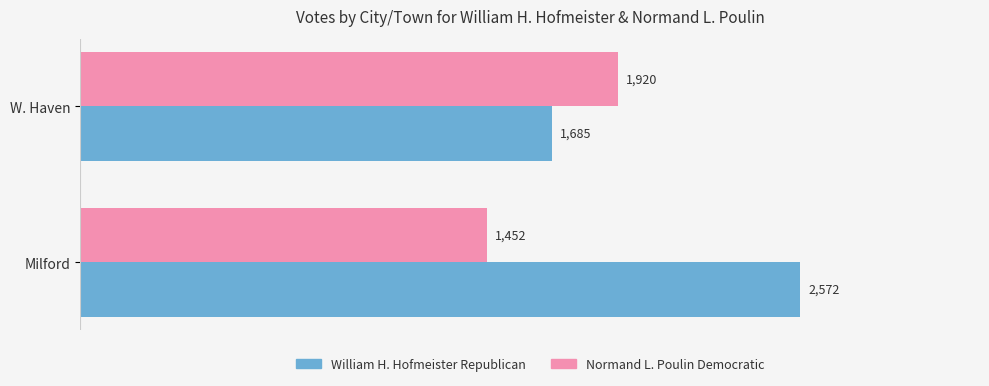

List the labels in order of William H. Hofmeister Republican value, smallest first.

W. Haven, Milford